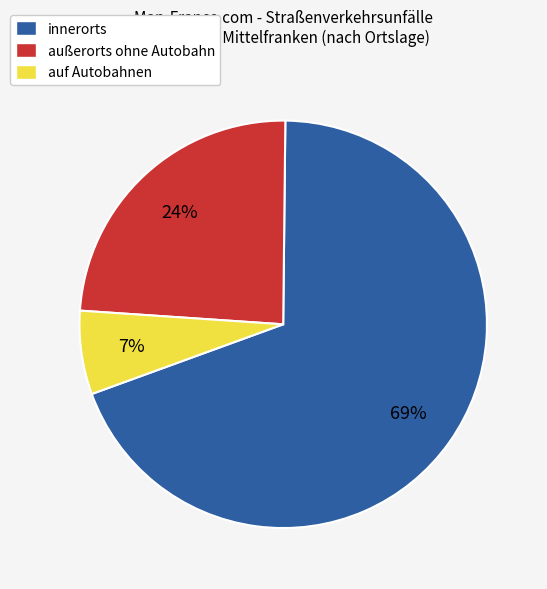

Rank the categories by value from lowest to highest.

auf Autobahnen, außerorts ohne Autobahn, innerorts